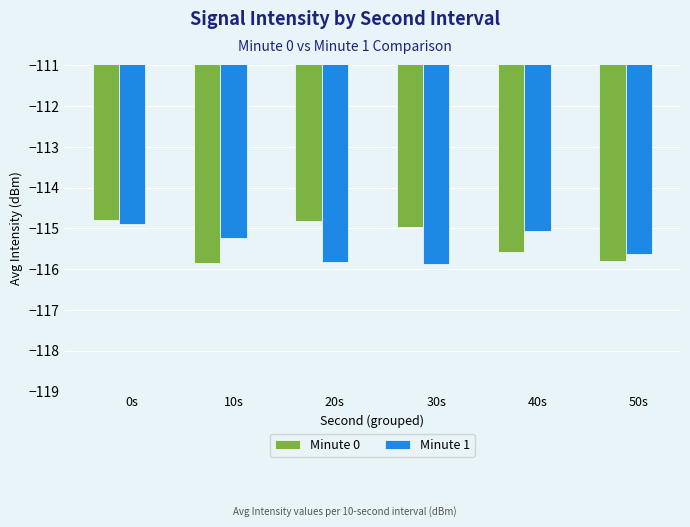

What is the difference between the maximum and minimum values in the Minute 1 series?

1.0